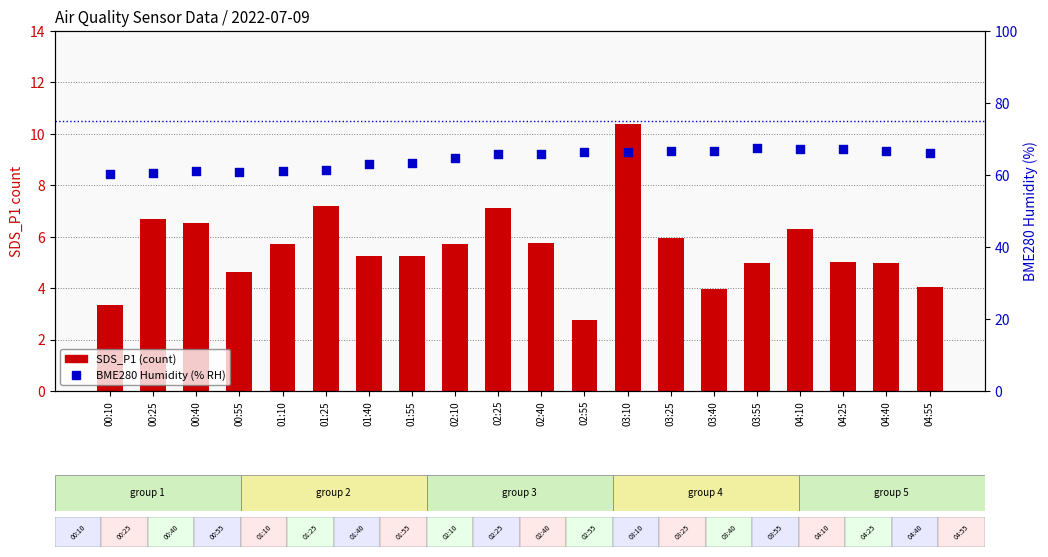

Which series contains the highest Y value?

BME280 Humidity (% RH)